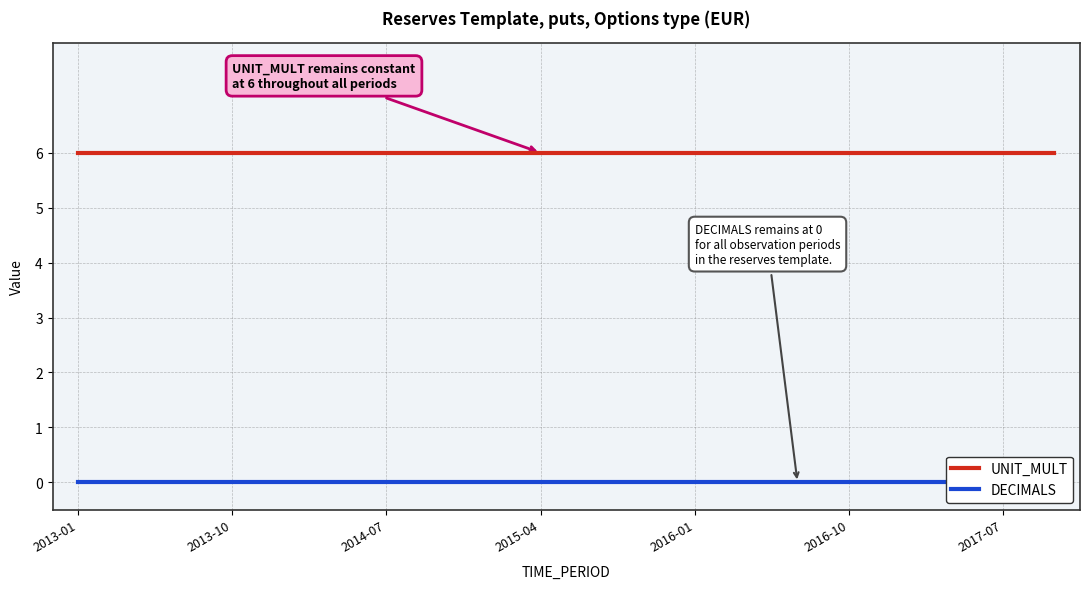

True or false: UNIT_MULT and DECIMALS intersect in this chart.

False